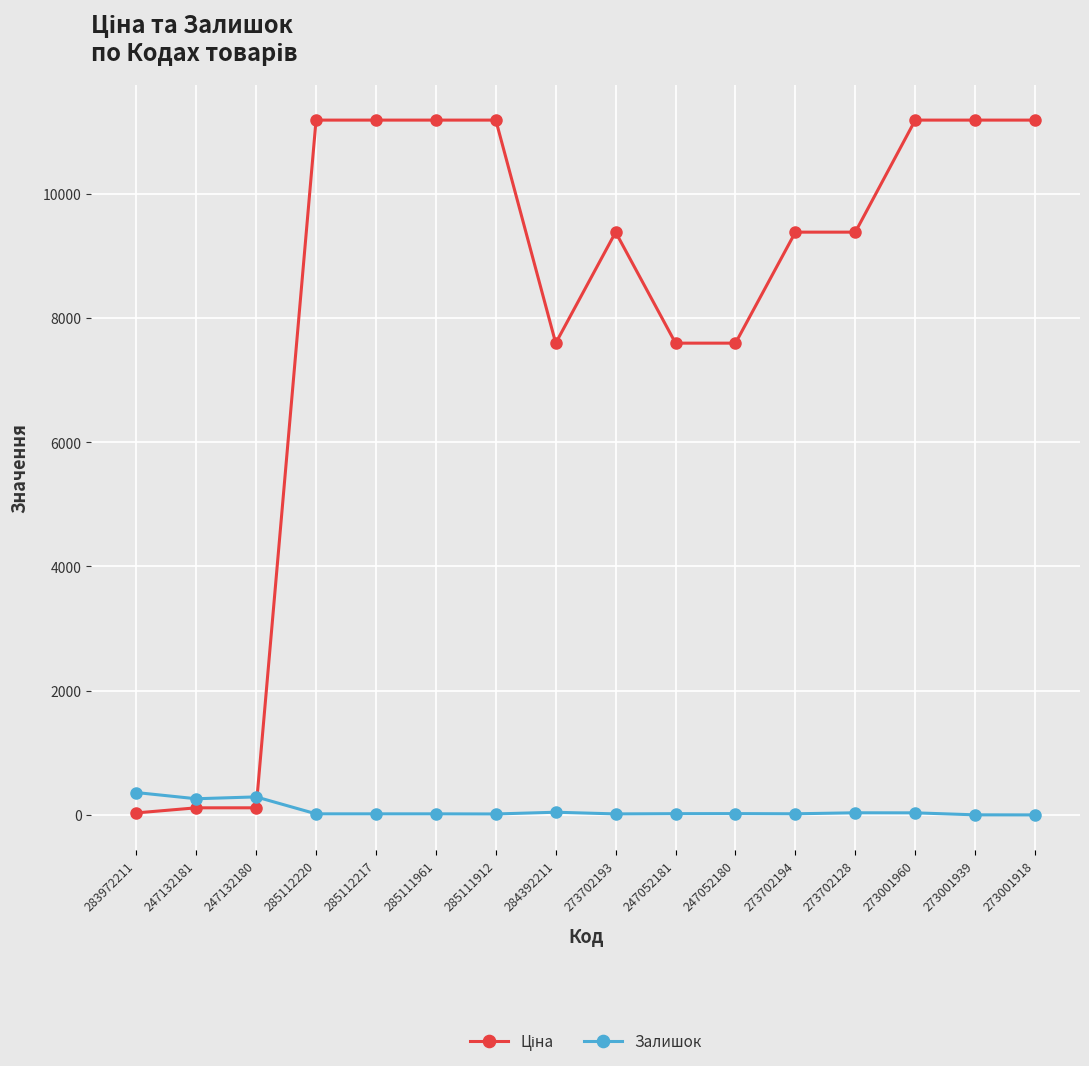

Is it true that Залишок equals 260.0 at 247132181?

True